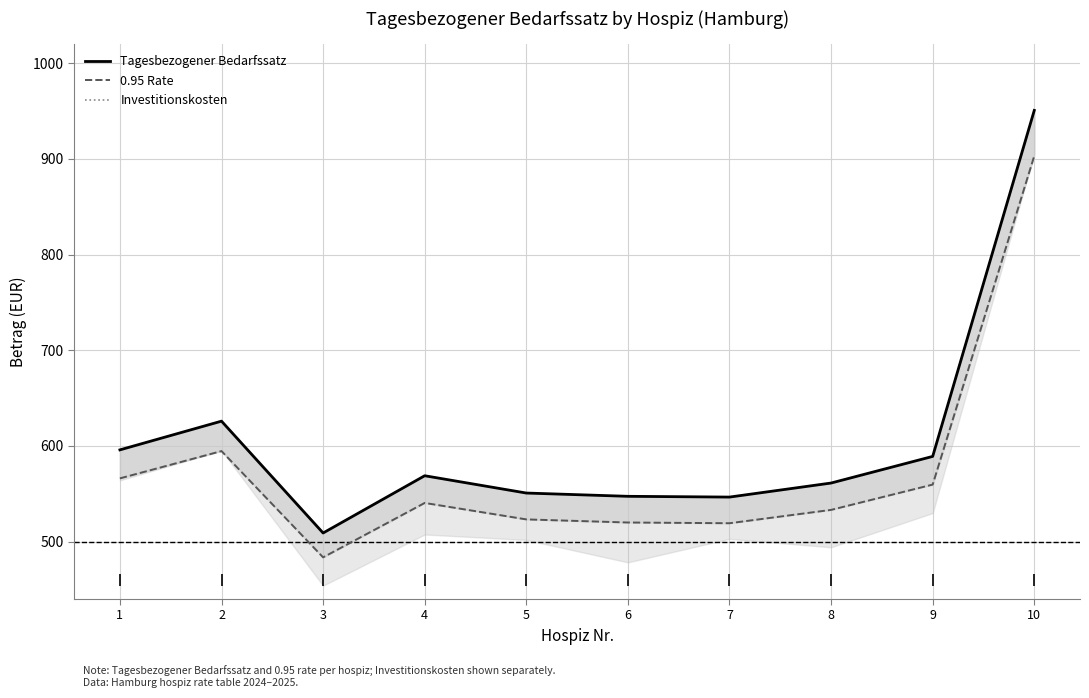

What is the value of the 0.95 Rate point at the 2nd from the left?

594.6